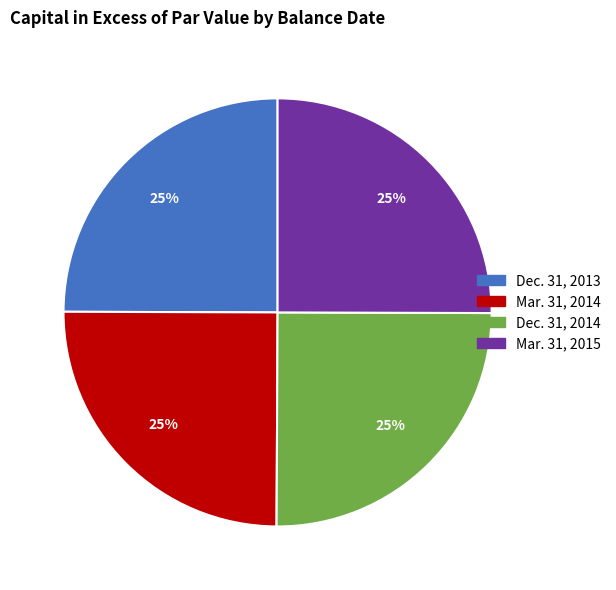

To the nearest percent, what is the average slice percentage?

25%